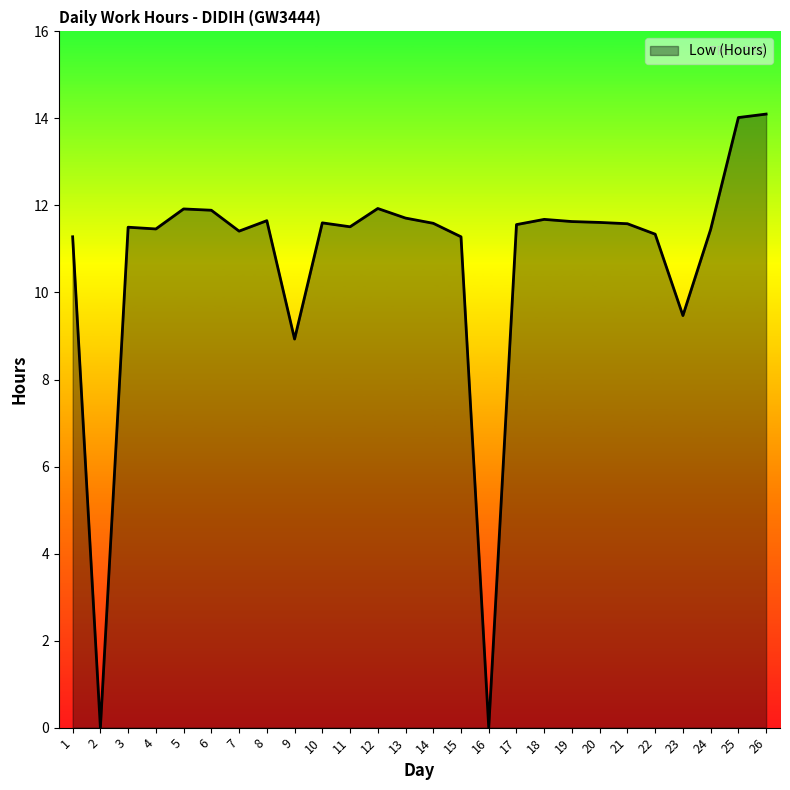

What is the change in value from 4 to 23?

-2.0